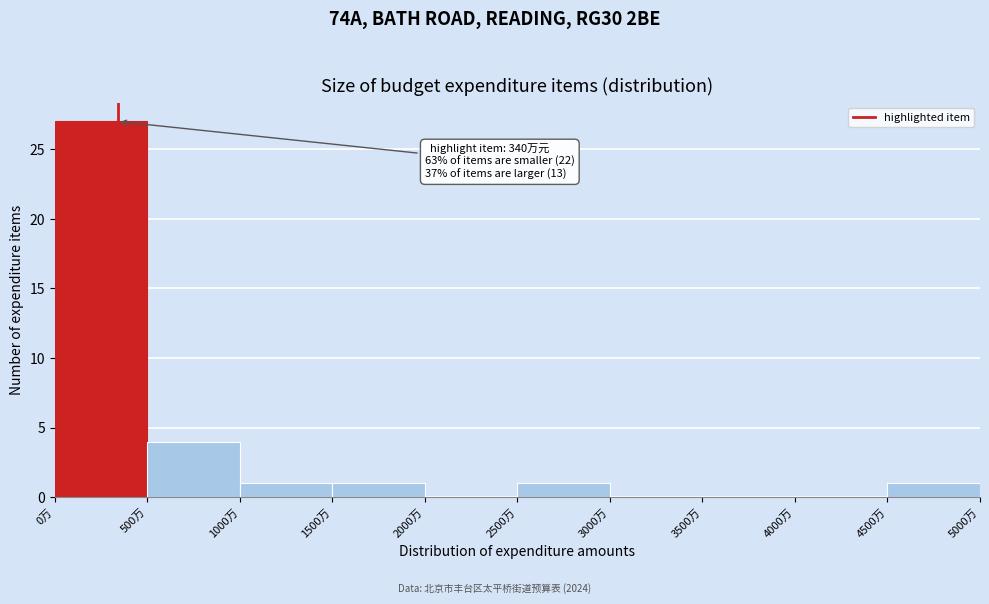

Reading left to right, transcribe all the data shown in this chart.

0万=27	500万=4	1000万=1	1500万=1	2000万=0	2500万=1	3000万=0	3500万=0	4000万=0	4500万=1